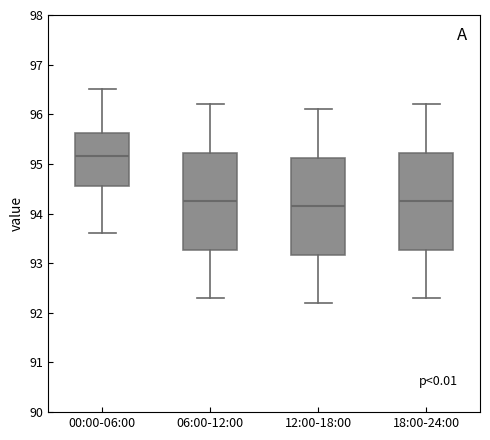

Where does the upper whisker of the box for 00:00-06:00 end on the y-axis? The values are not printed on the chart, so give them approximately, as read against the axis.

96.5